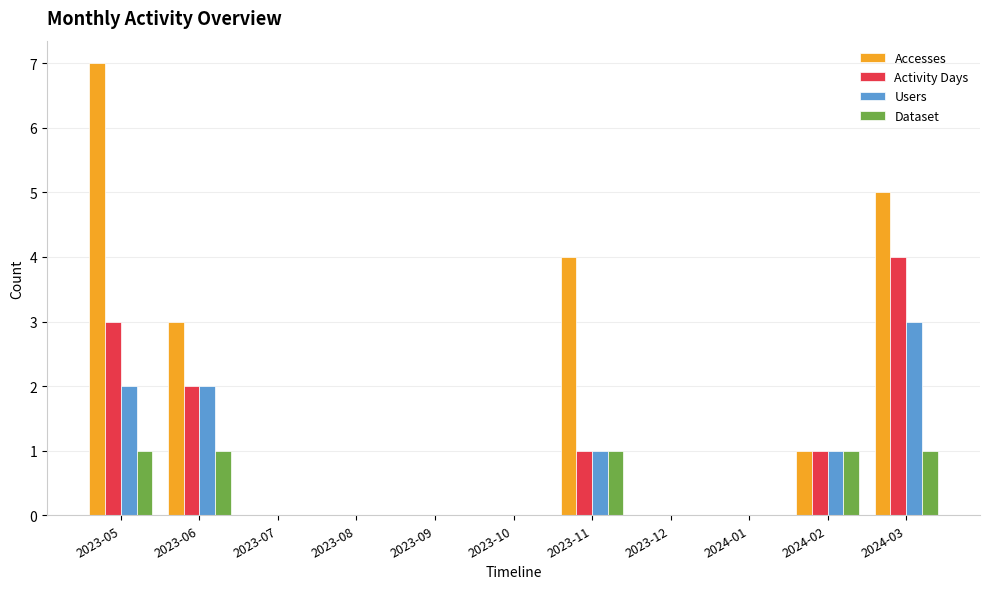

Which series has the largest range (max minus min)?

Accesses